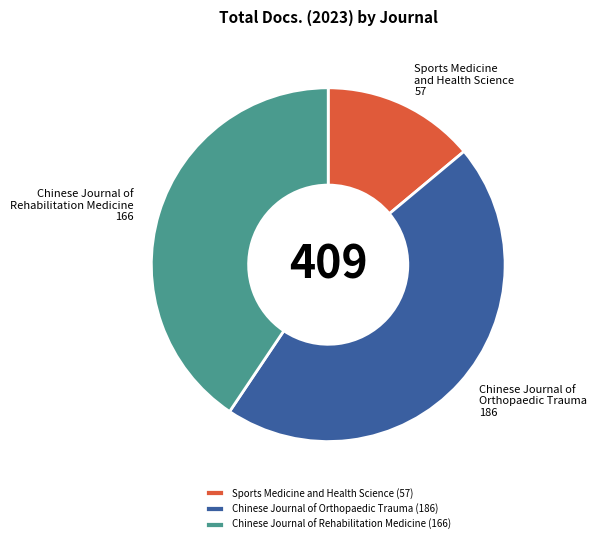

How many slices are in this pie chart?

3